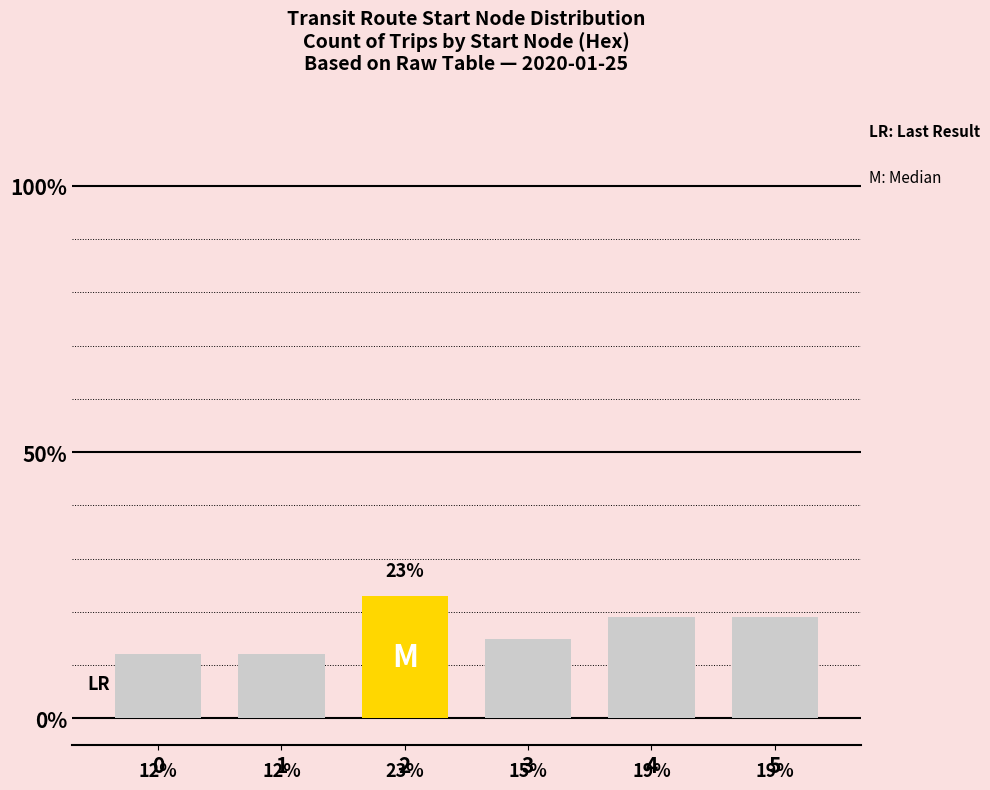

What is the sum of all values?

100